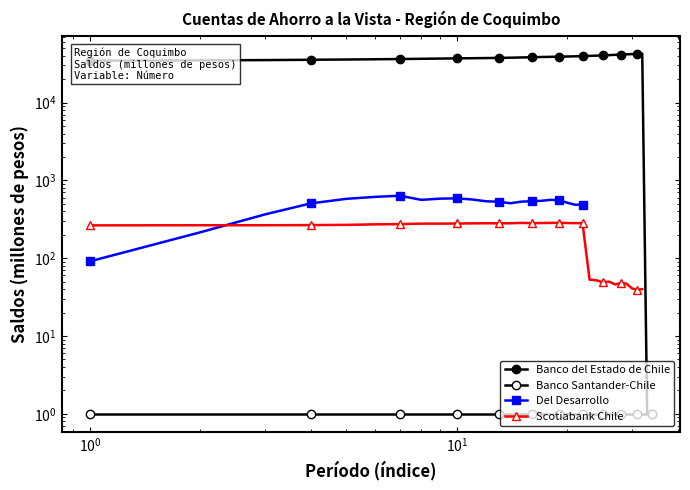

How many interior local valleys does the Del Desarrollo series have?

3